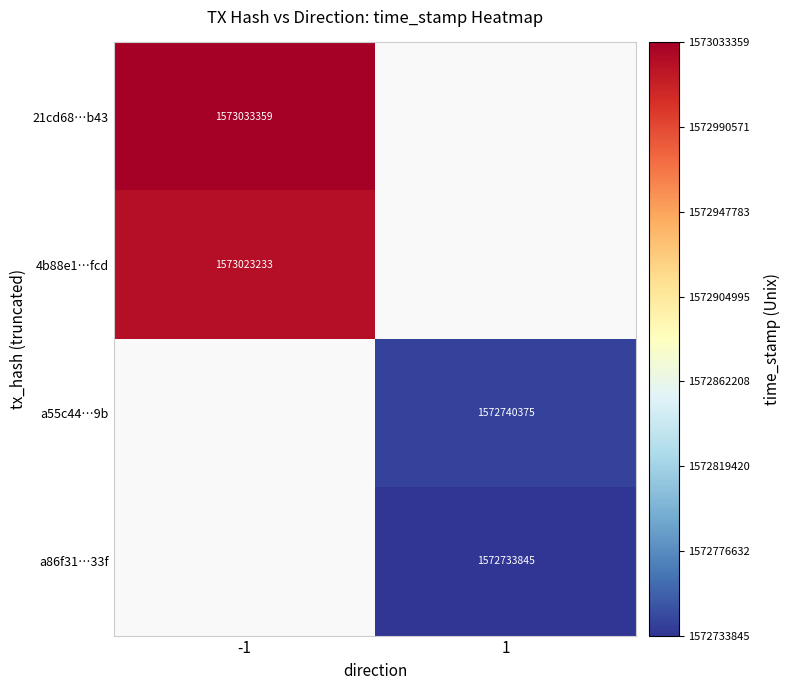

Count the number of categories in the chart.

2